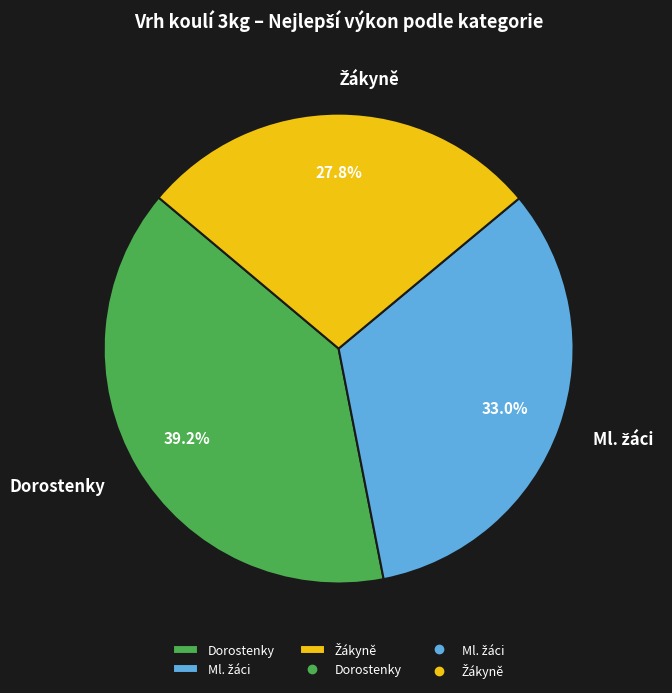

Which category has the biggest portion of the pie?

Dorostenky